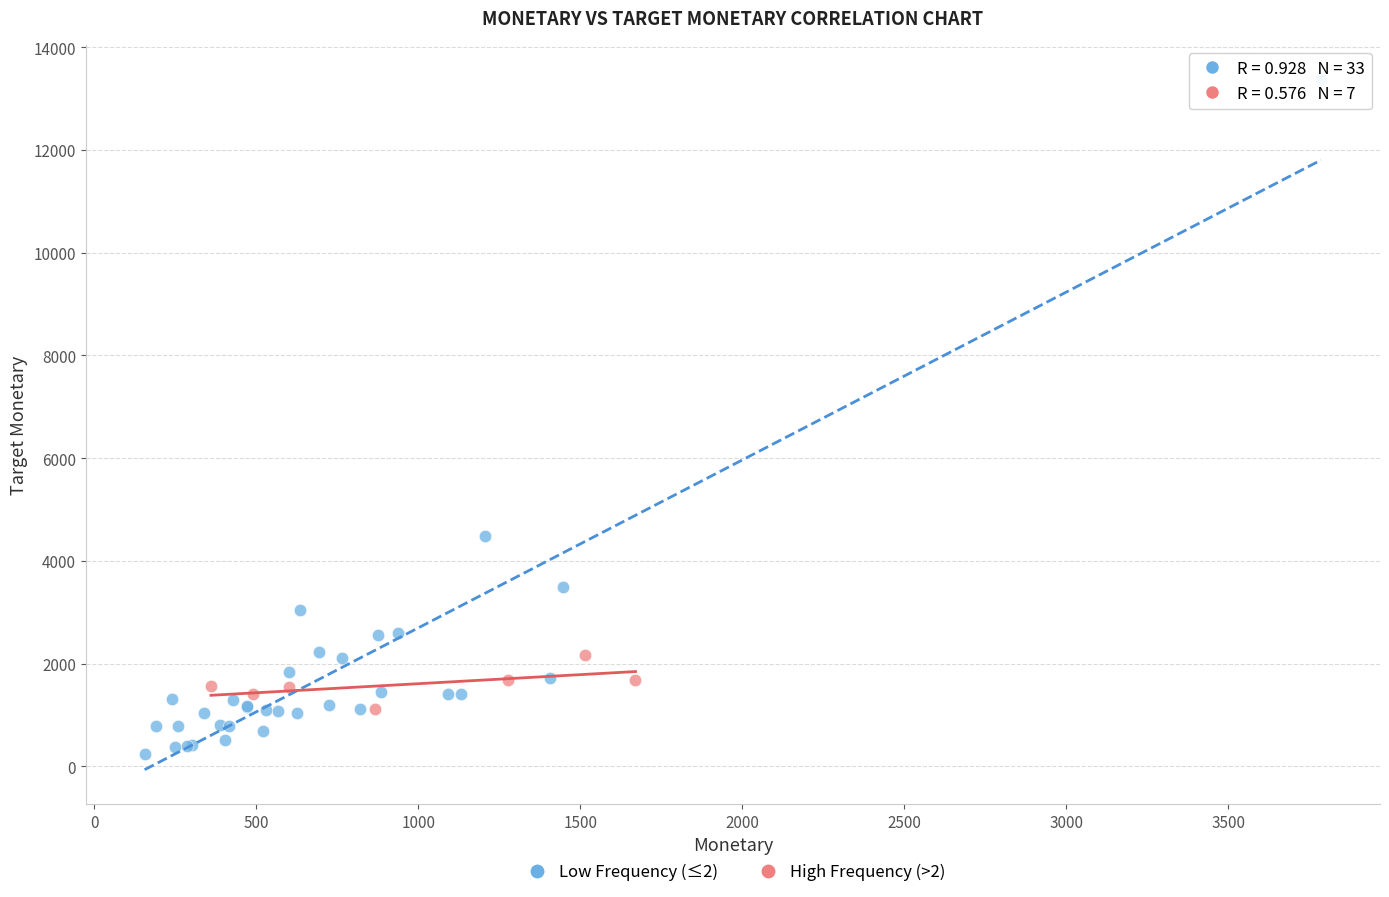

What are all the series names shown in the legend?

Low Frequency (≤2), High Frequency (>2)